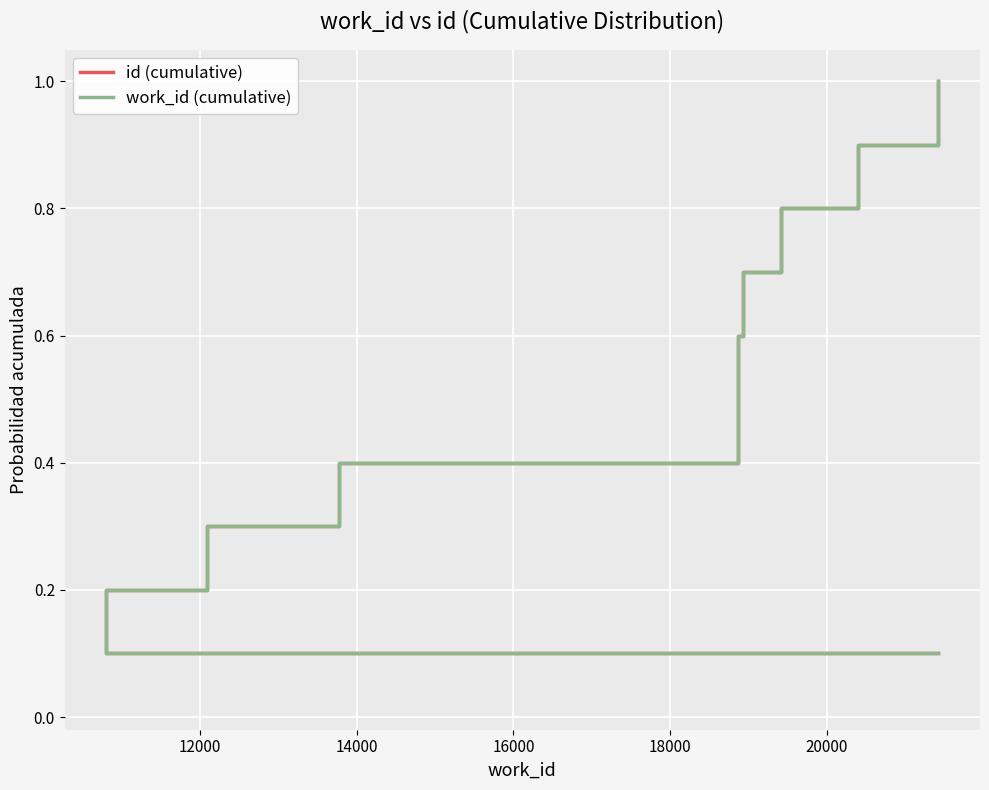

What is the label of the 6th point from the right?

18000